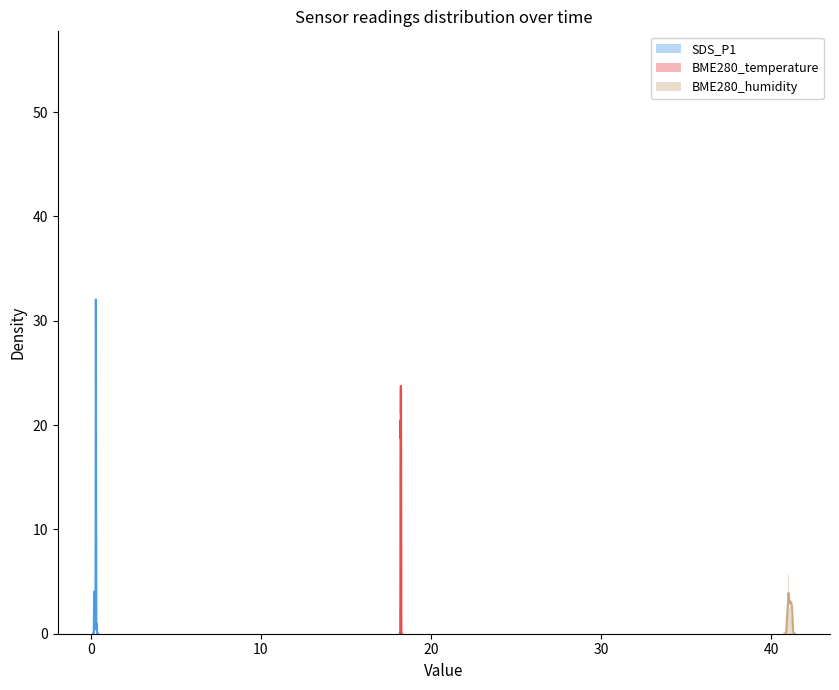

What position from the left is 0?

2